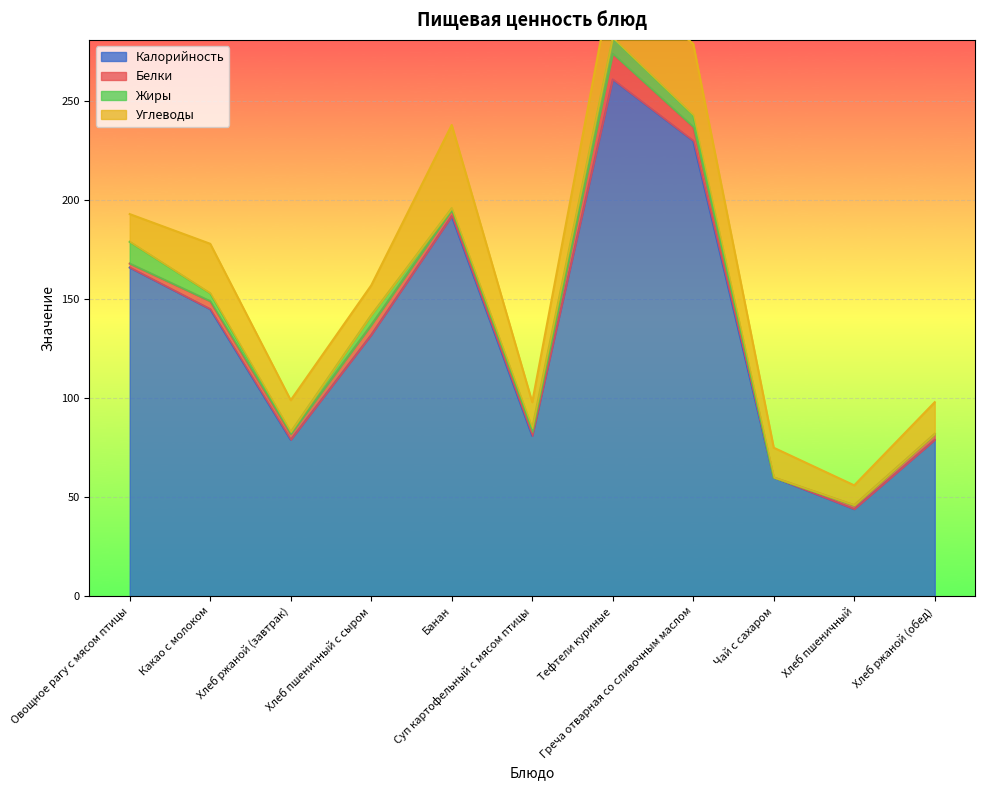

What is the average value of the Калорийность series?

134